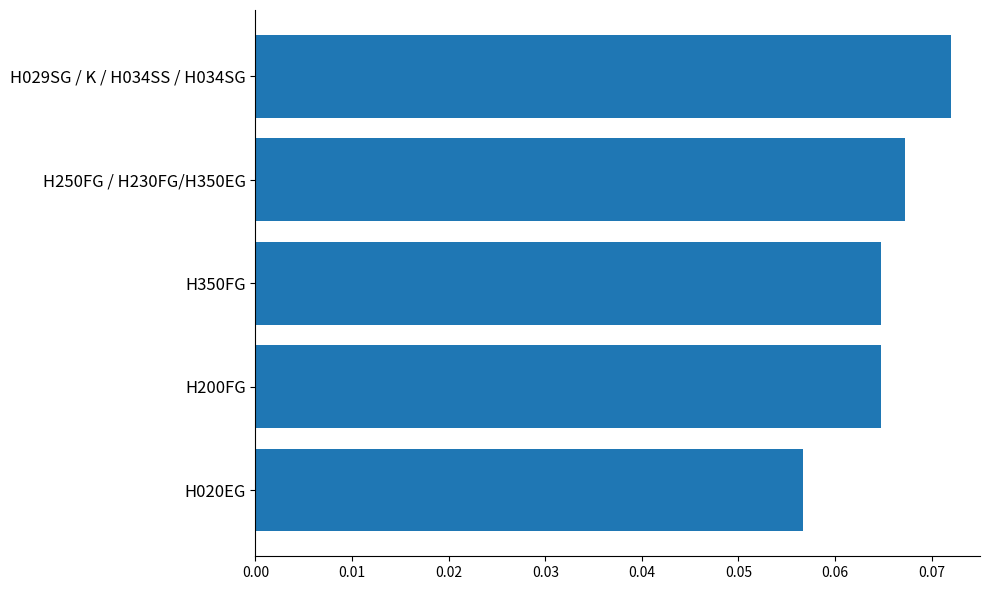

Count the values in the range 0 to 1.

5